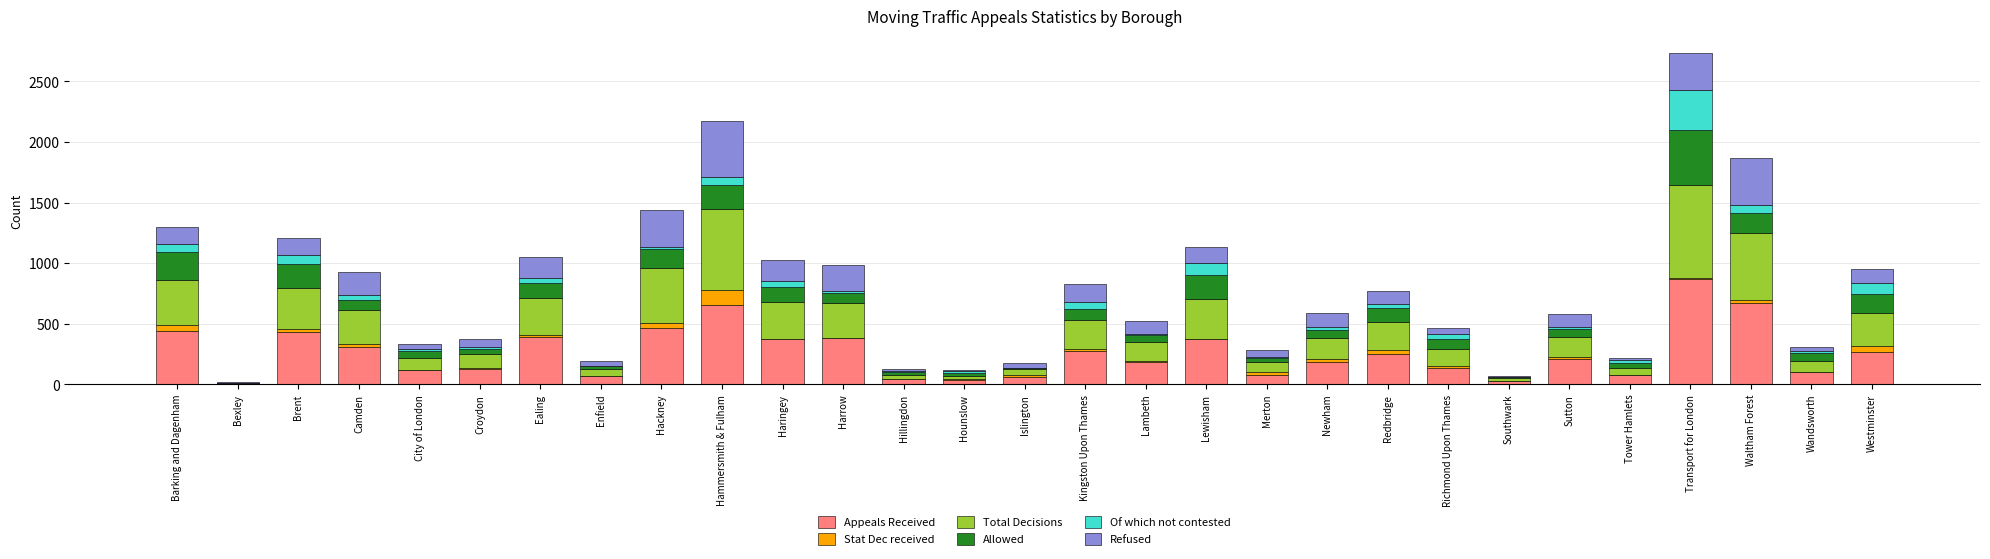

Read the Appeals Received value at Waltham Forest, to the nearest 10.

670